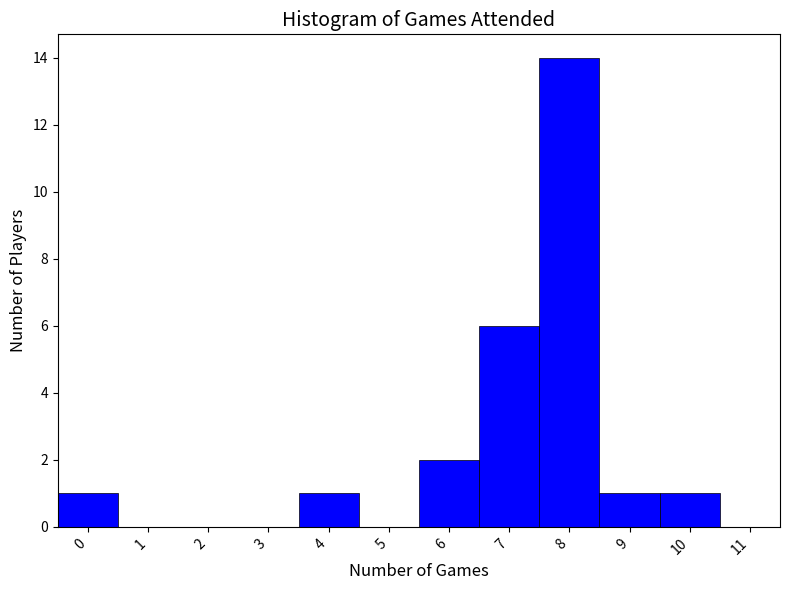

Reading left to right, list every bar in this chart as the range it spans on the x-axis followed by its height. The values are not printed on the chart, so give them approximately, as read against the axis.

-0.5 to 0.5: 1
0.5 to 1.5: 0
1.5 to 2.5: 0
2.5 to 3.5: 0
3.5 to 4.5: 1
4.5 to 5.5: 0
5.5 to 6.5: 2
6.5 to 7.5: 6
7.5 to 8.5: 14
8.5 to 9.5: 1
9.5 to 10.5: 1